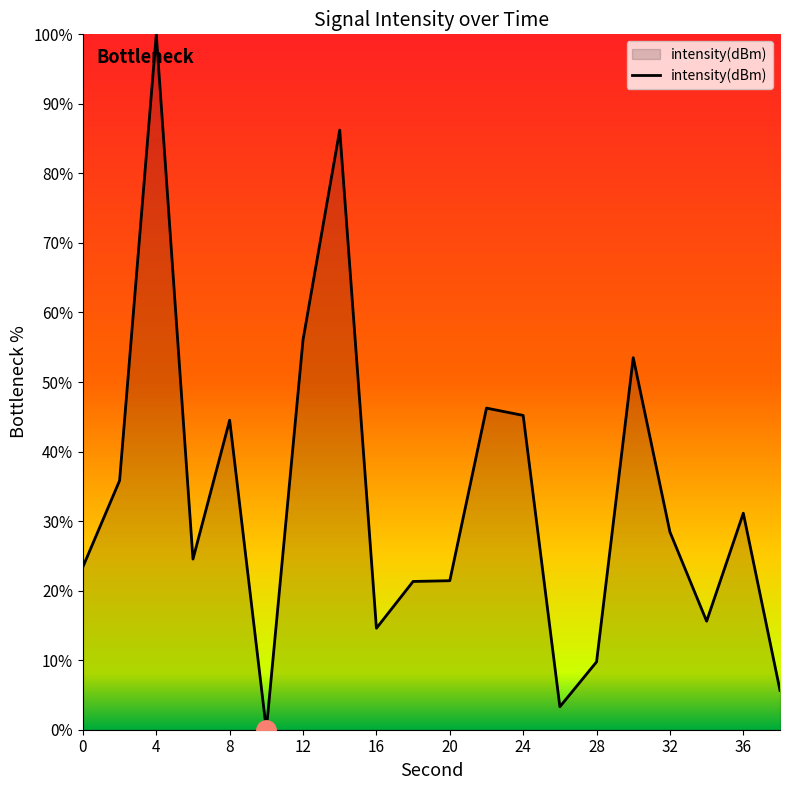

What is the difference between the maximum and minimum values?

100.0